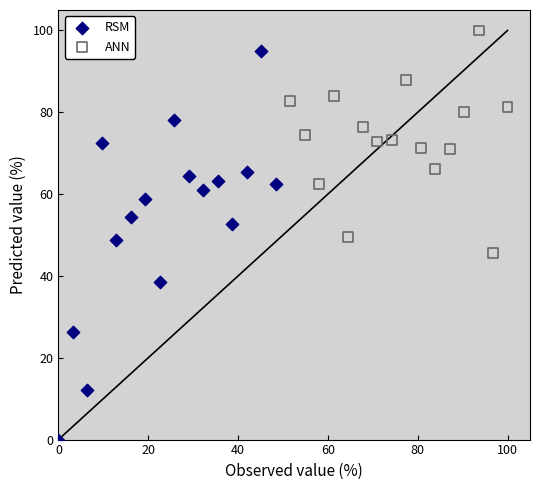

Which series has the widest spread of Y values?

RSM